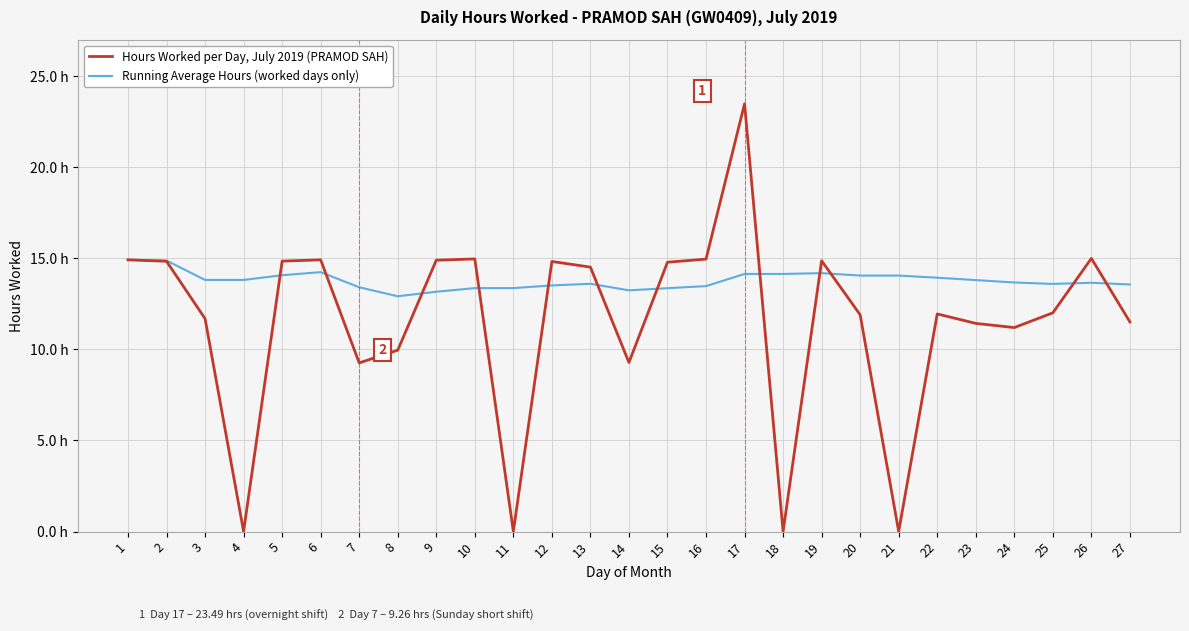

What are all the series names shown in the legend?

Hours Worked per Day, July 2019 (PRAMOD SAH), Running Average Hours (worked days only)